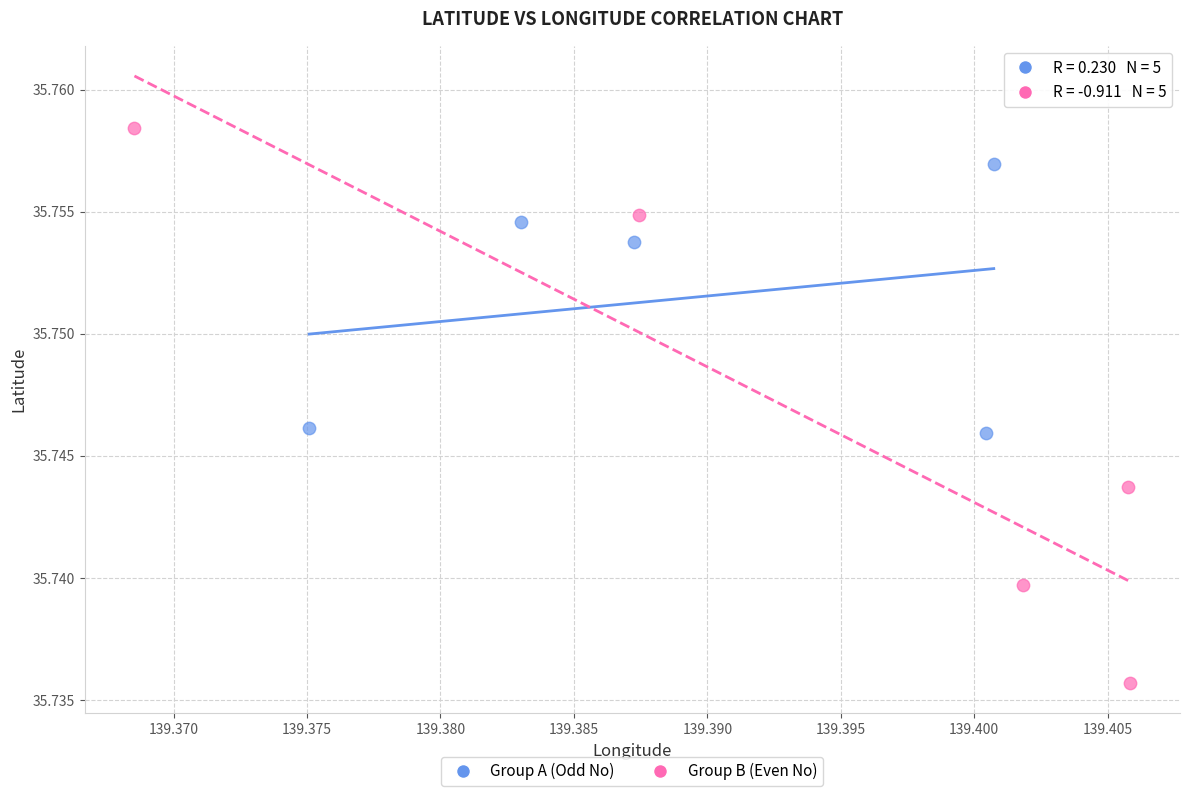

Which series reaches the minimum Y coordinate?

Group B (Even No)